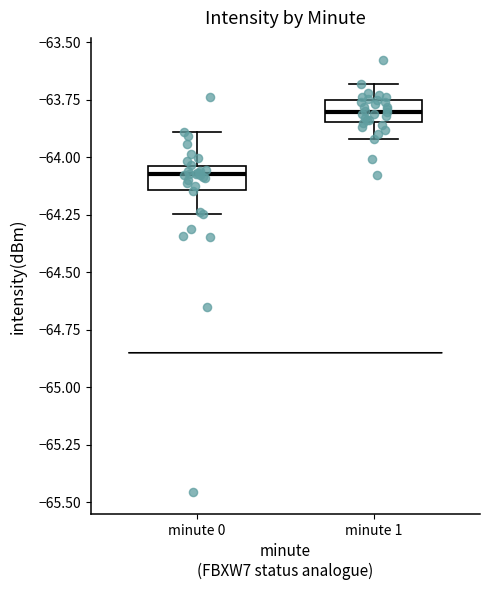

Reading left to right, read every box against the y-axis: the position of its median line, the range the box covers, and the ends of its whiskers. The values are not printed on the chart, so give them approximately, as read against the axis.

minute 0: median -64.05 (just below the box's upper edge), box -64.15 to -64.05, whiskers -64.25 to -63.90
minute 1: median -63.80, box -63.85 to -63.75, whiskers -63.90 to -63.70